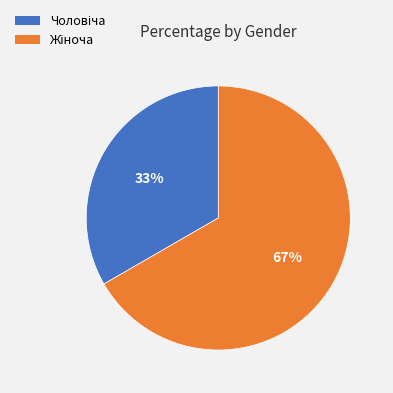

How many segments does this pie chart have?

2